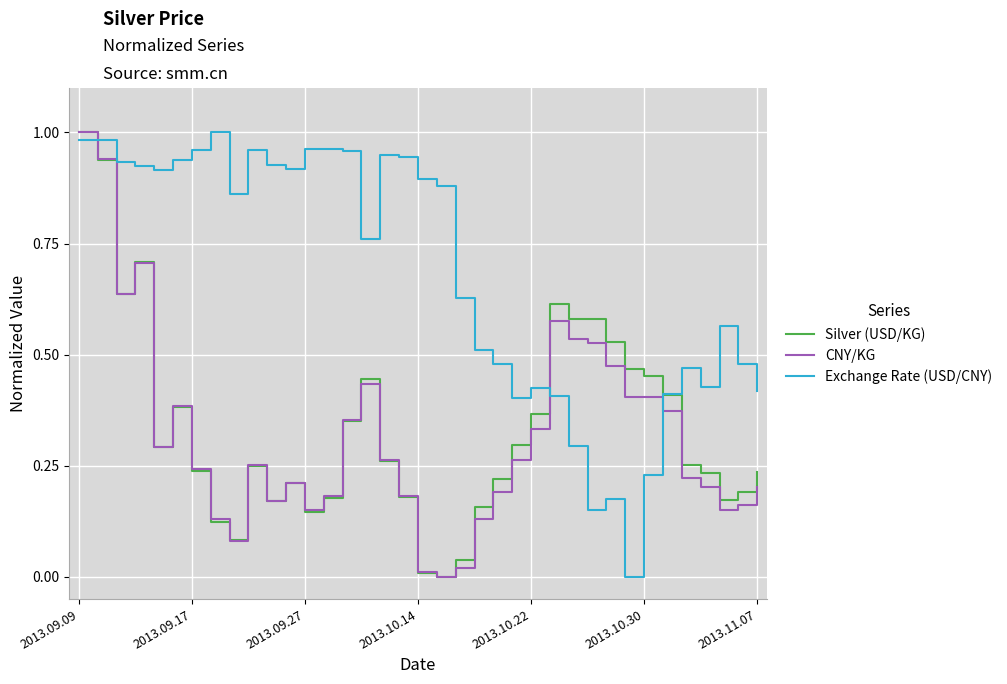

Does the chart have visible grid lines?

Yes